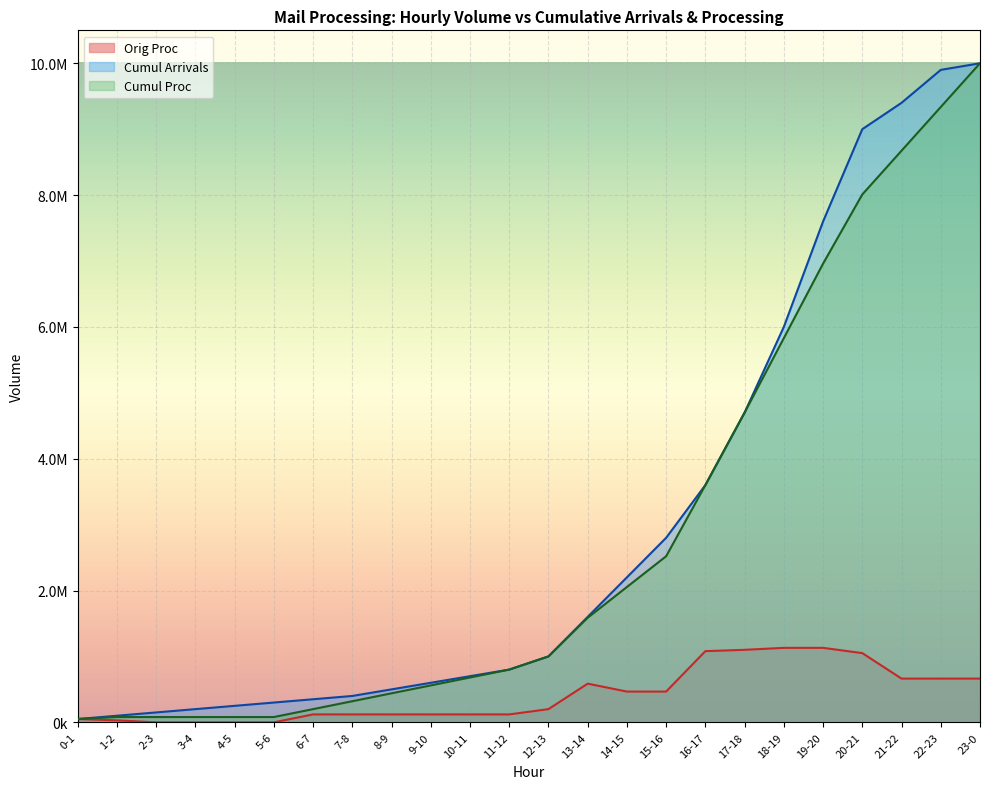

At which category is the sum across all series the highest?

23-0